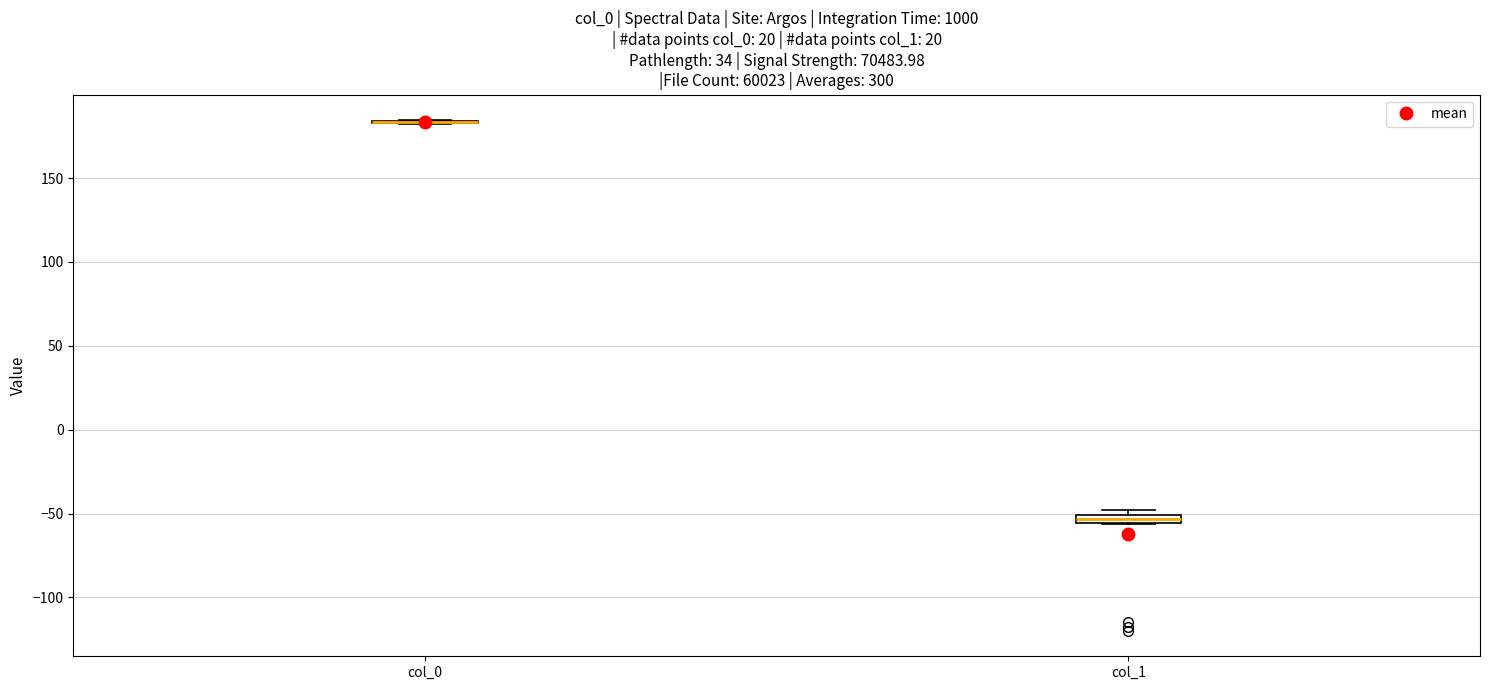

Where is the upper edge of the box for col_1 on the y-axis? The values are not printed on the chart, so give them approximately, as read against the axis.

-50